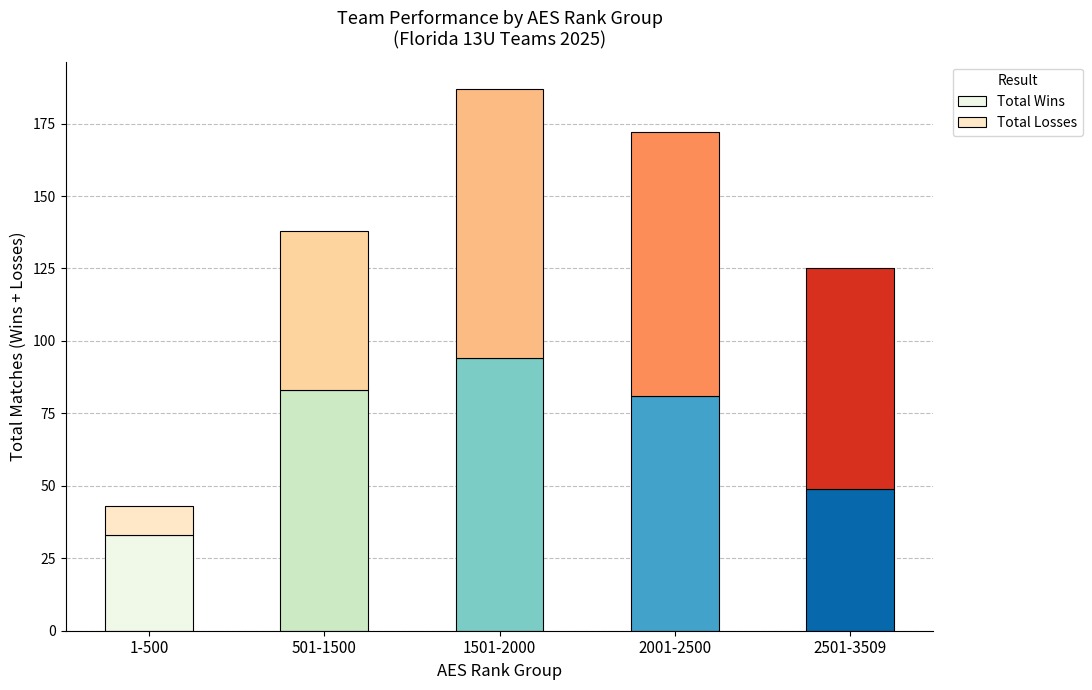

True or false: Total Wins has a value of 10 at 1-500.

False